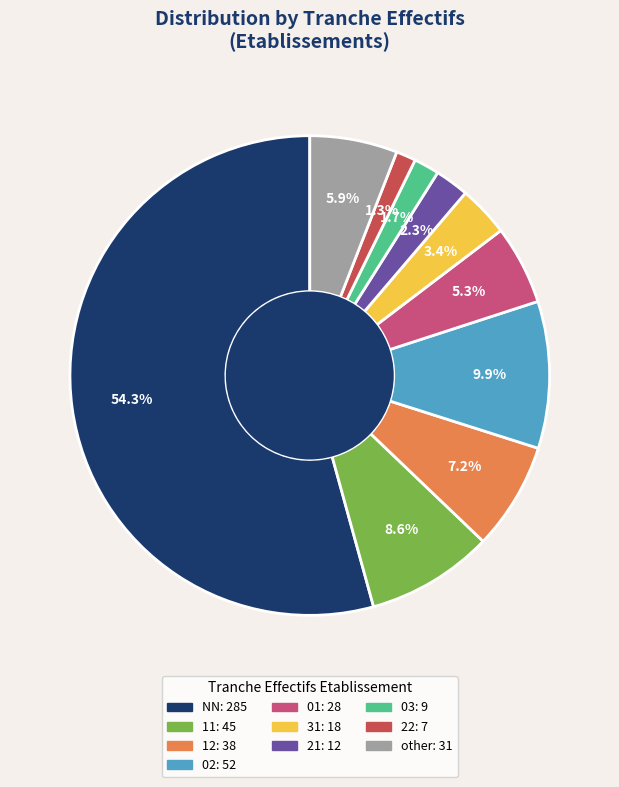

To the nearest percent, what is the combined percentage of 11 and 12?

16%